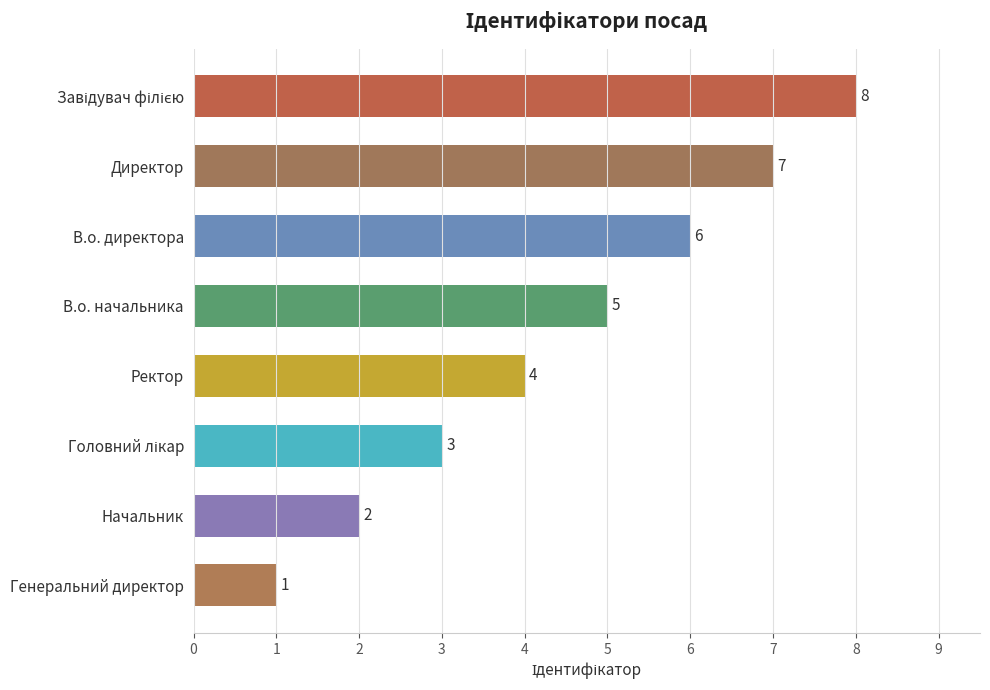

The value at В.о. директора is 2. True or false?

False